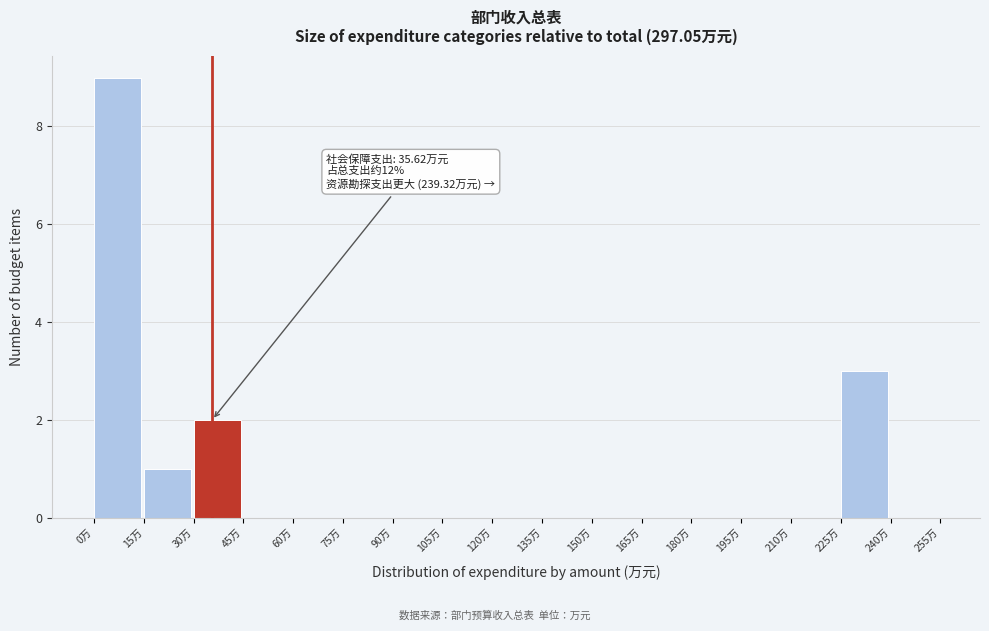

Over which range of the x-axis is the bar tallest?

0 to 15